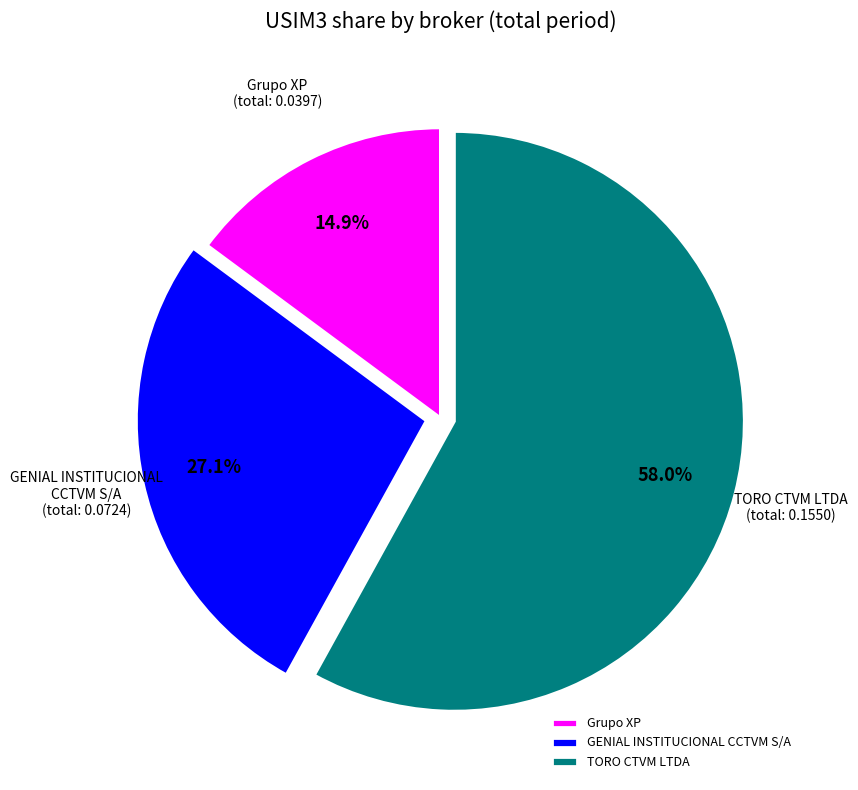

Which has a higher value, GENIAL INSTITUCIONAL CCTVM S/A or TORO CTVM LTDA?

TORO CTVM LTDA